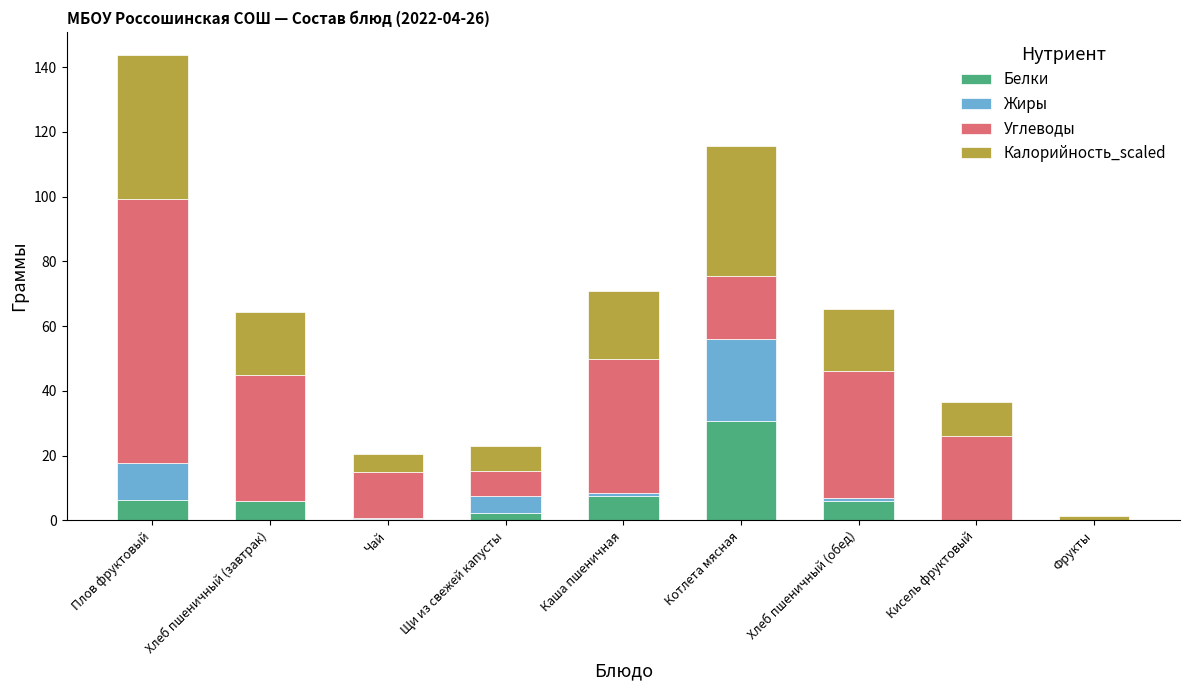

What is the maximum value for Белки?

30.6